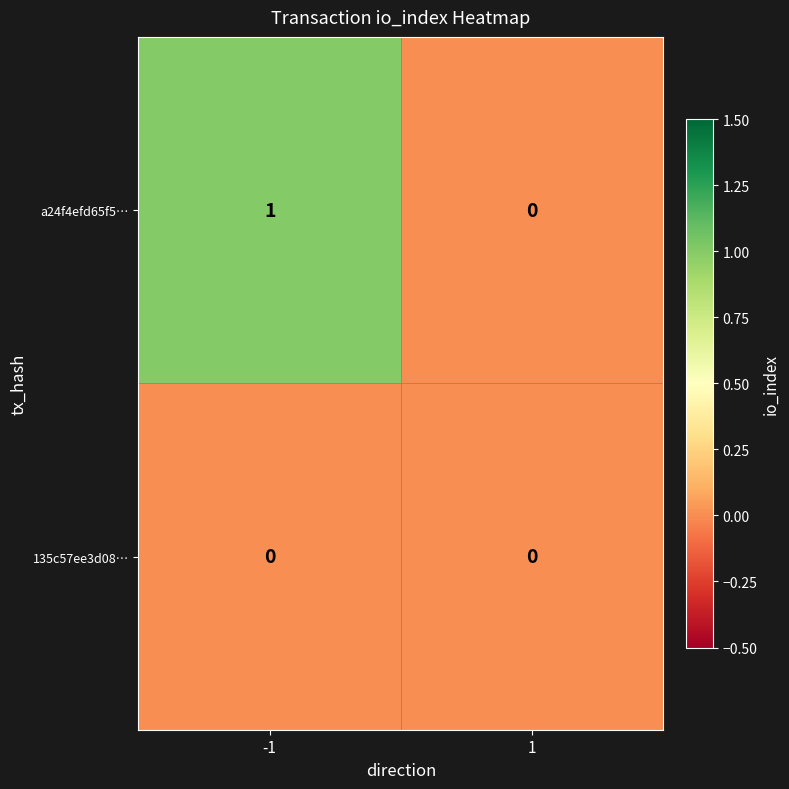

List the series in order of their peak value, highest first.

a24f4efd65f5…, 135c57ee3d08…